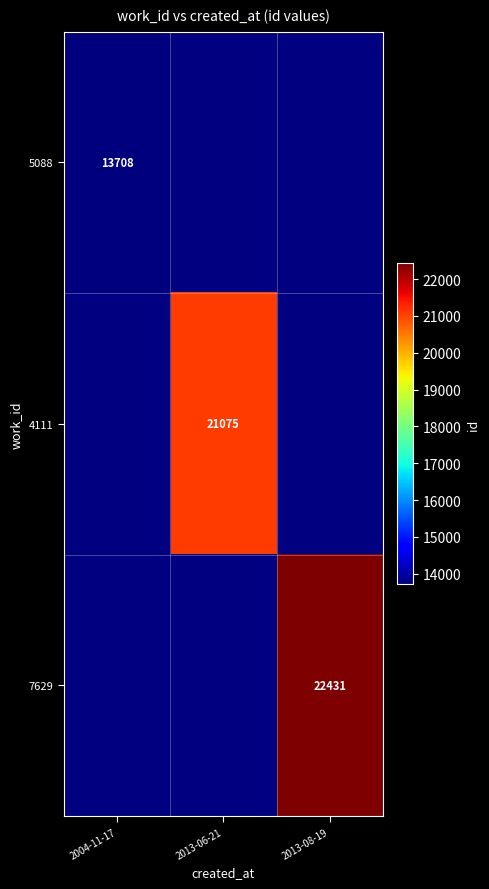

True or false: 7629 has a value of 22431 at 2013-08-19.

True